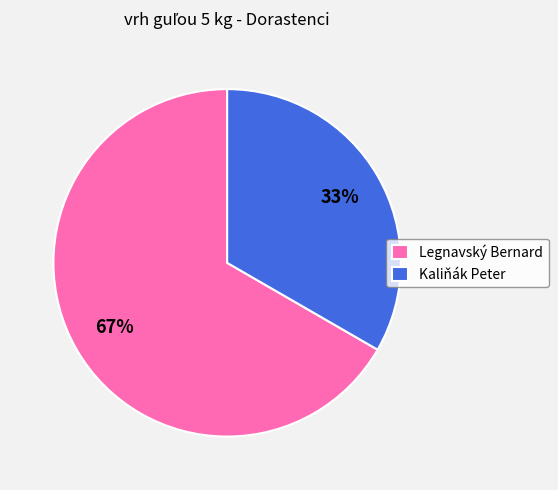

Rank the categories by value from highest to lowest.

Legnavský Bernard, Kaliňák Peter